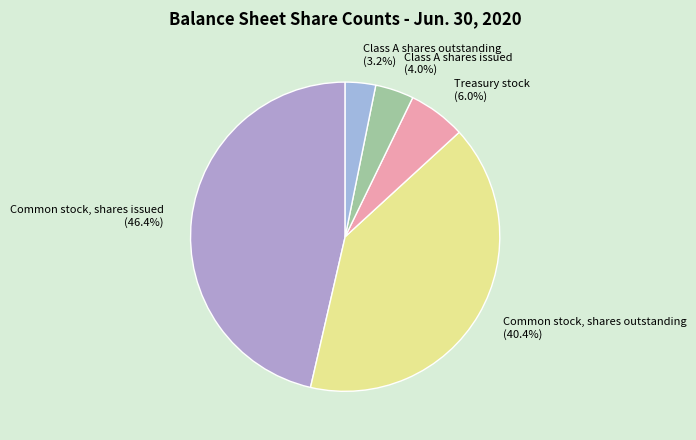

Which category has the smallest portion of the pie?

Class A shares outstanding